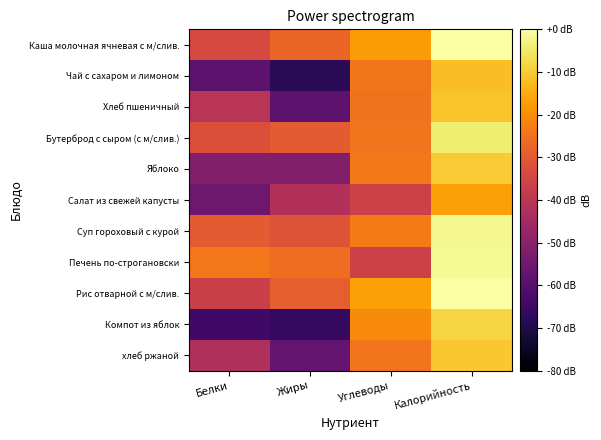

What is the difference between the highest and lowest values at Углеводы?

19.3